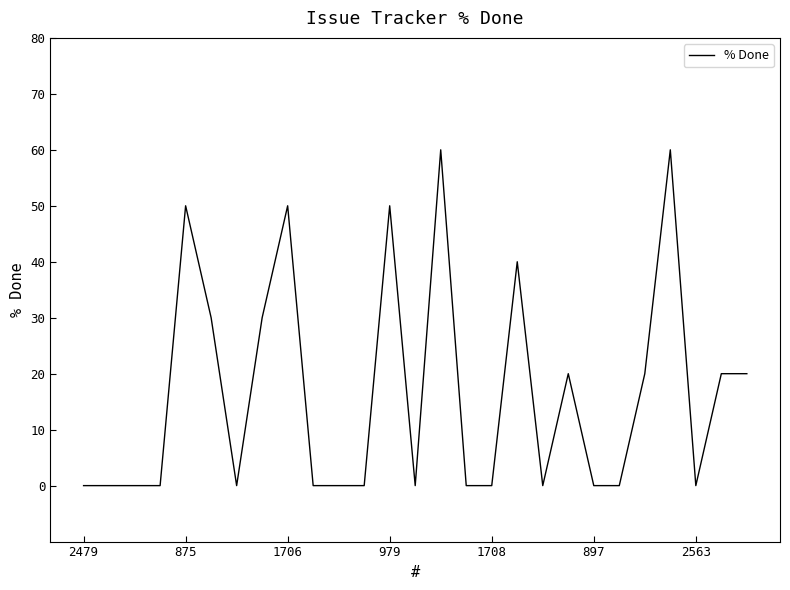

What is the maximum value shown in the chart?

60